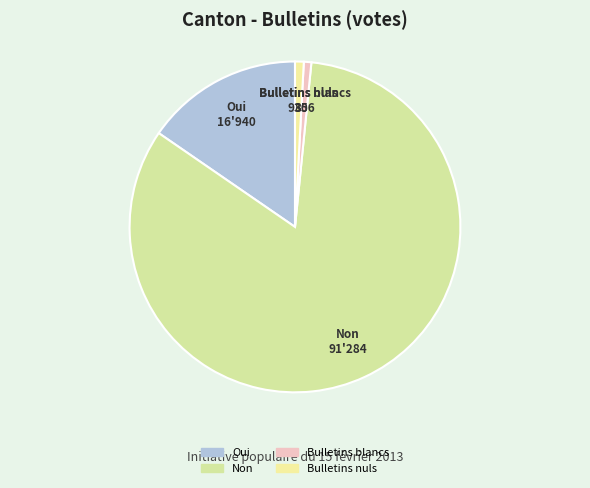

Between Bulletins nuls and Oui, which is larger?

Oui